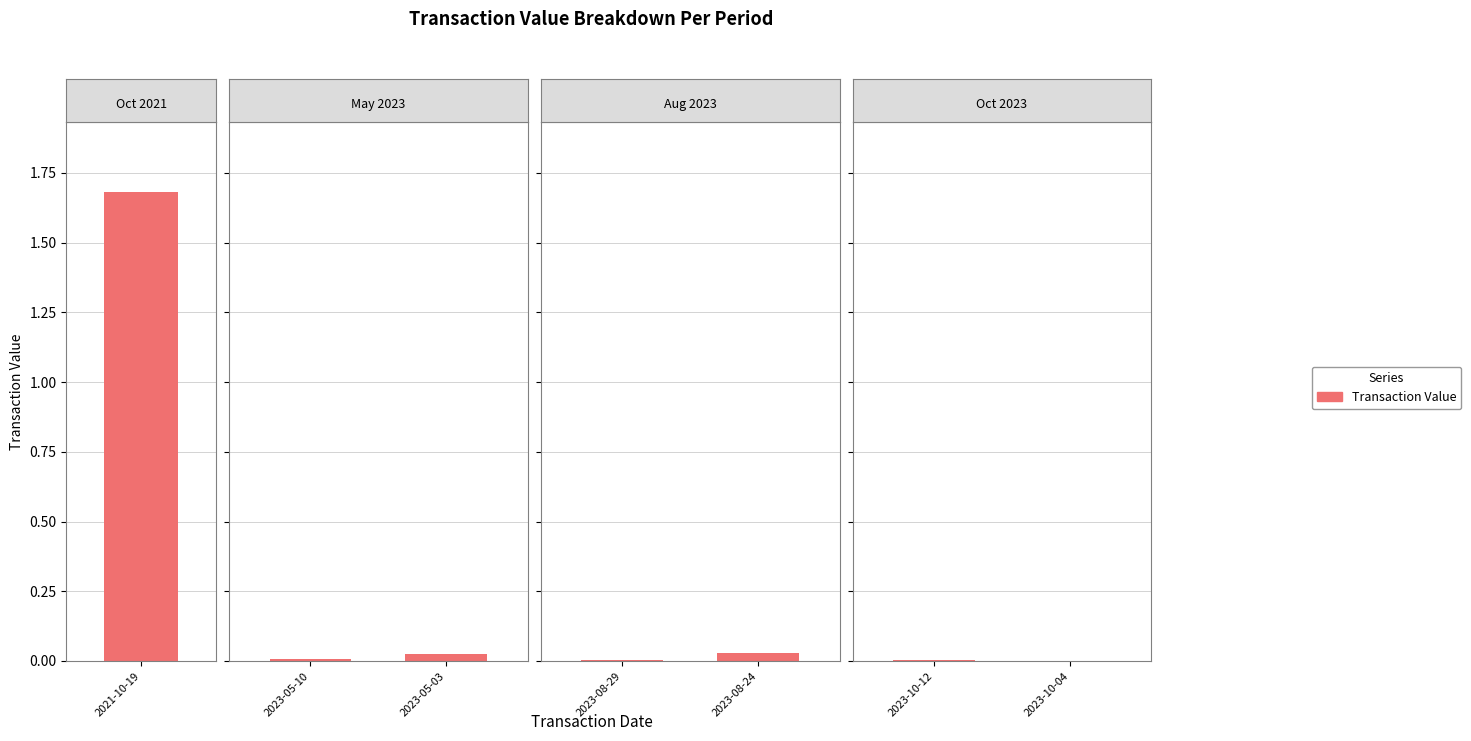

Count the number of data series in this chart.

1